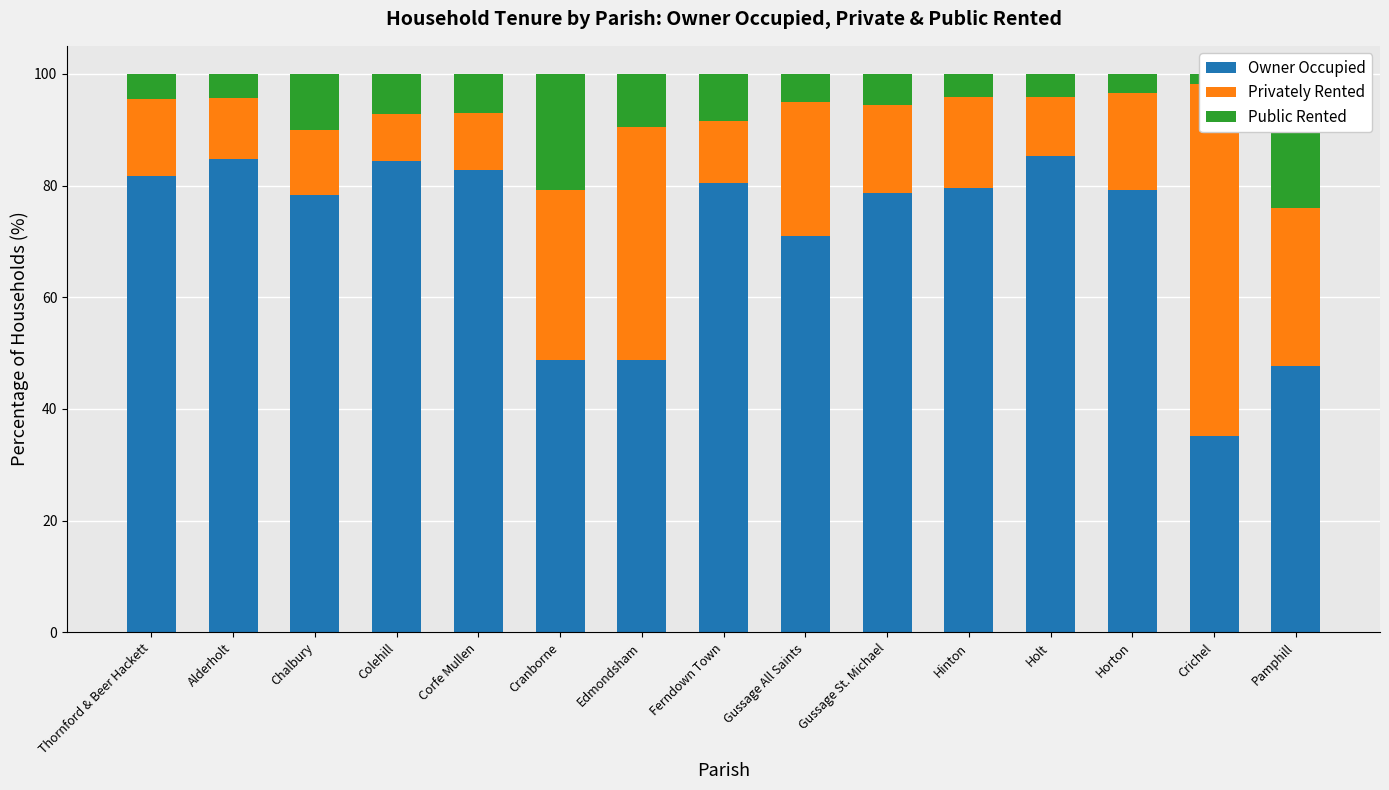

How many values in the Owner Occupied series are below 79?

7